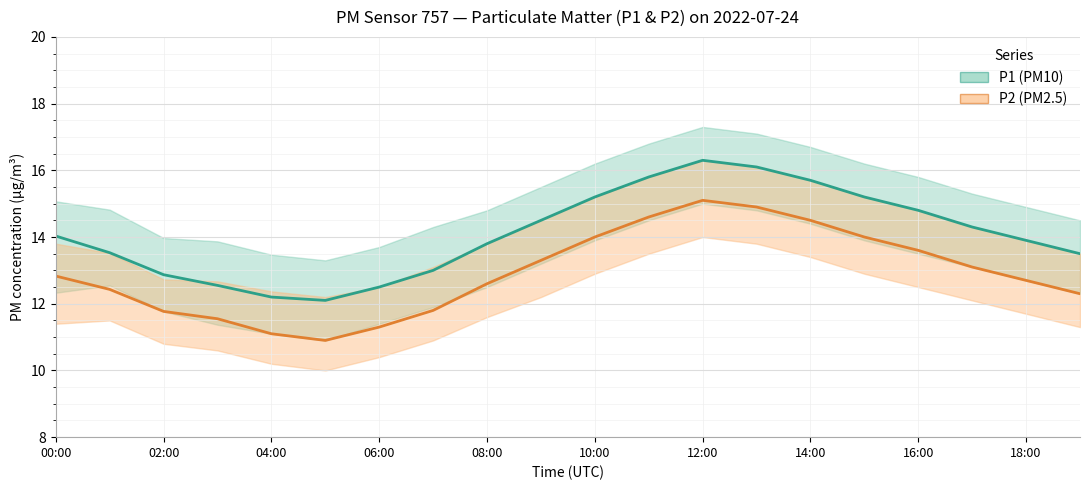

Between 06:00 and 18:00, which is larger?

18:00